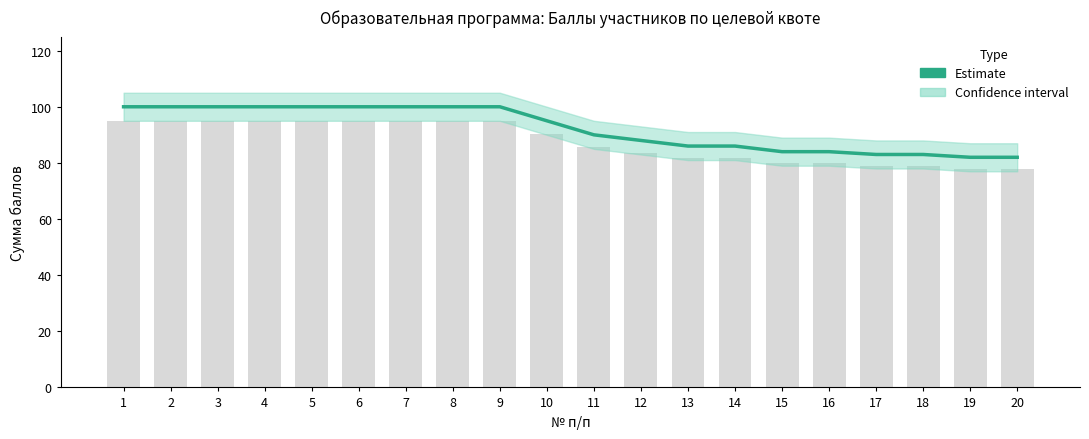

Reading left to right, what are all the values shown in this chart?

1=100	2=100	3=100	4=100	5=100	6=100	7=100	8=100	9=100	10=95	11=90	12=88	13=86	14=86	15=84	16=84	17=83	18=83	19=82	20=82